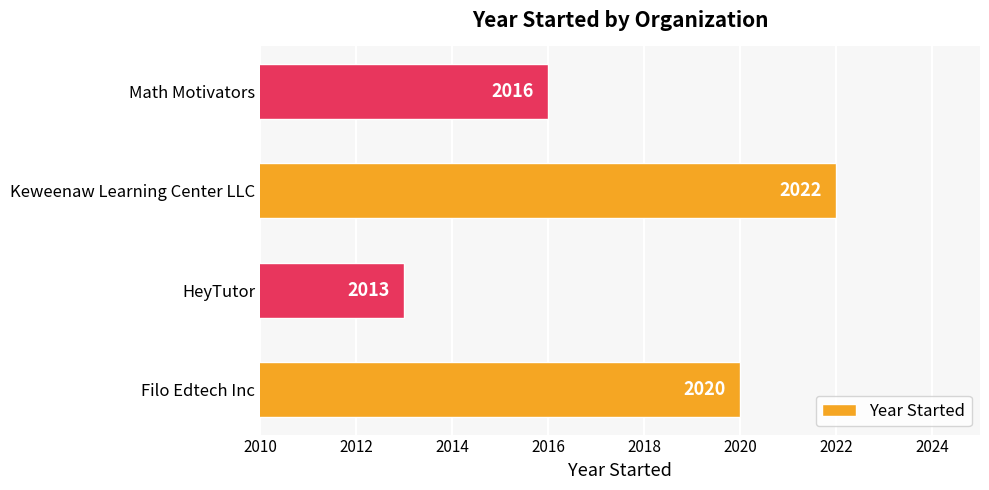

Count the values in the range 2016 to 2022.

3